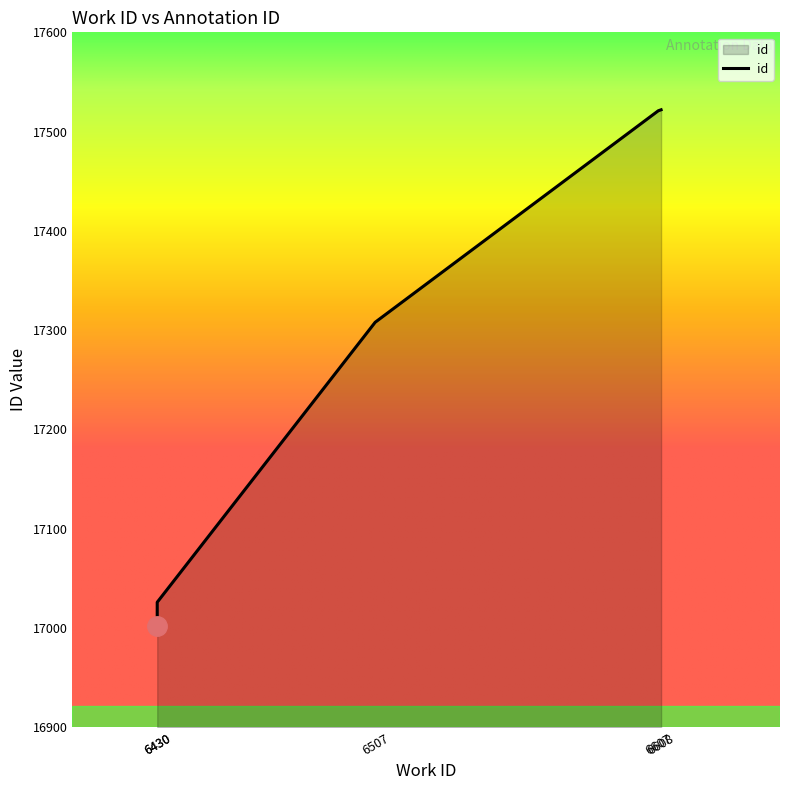

How many values are below 17308?

2